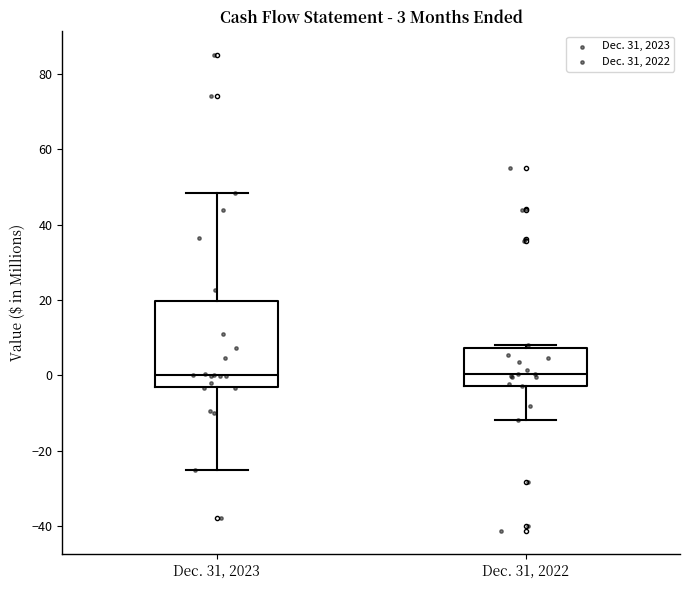

Comparing the boxes themselves (not the whiskers), which one is the tallest?

Dec. 31, 2023